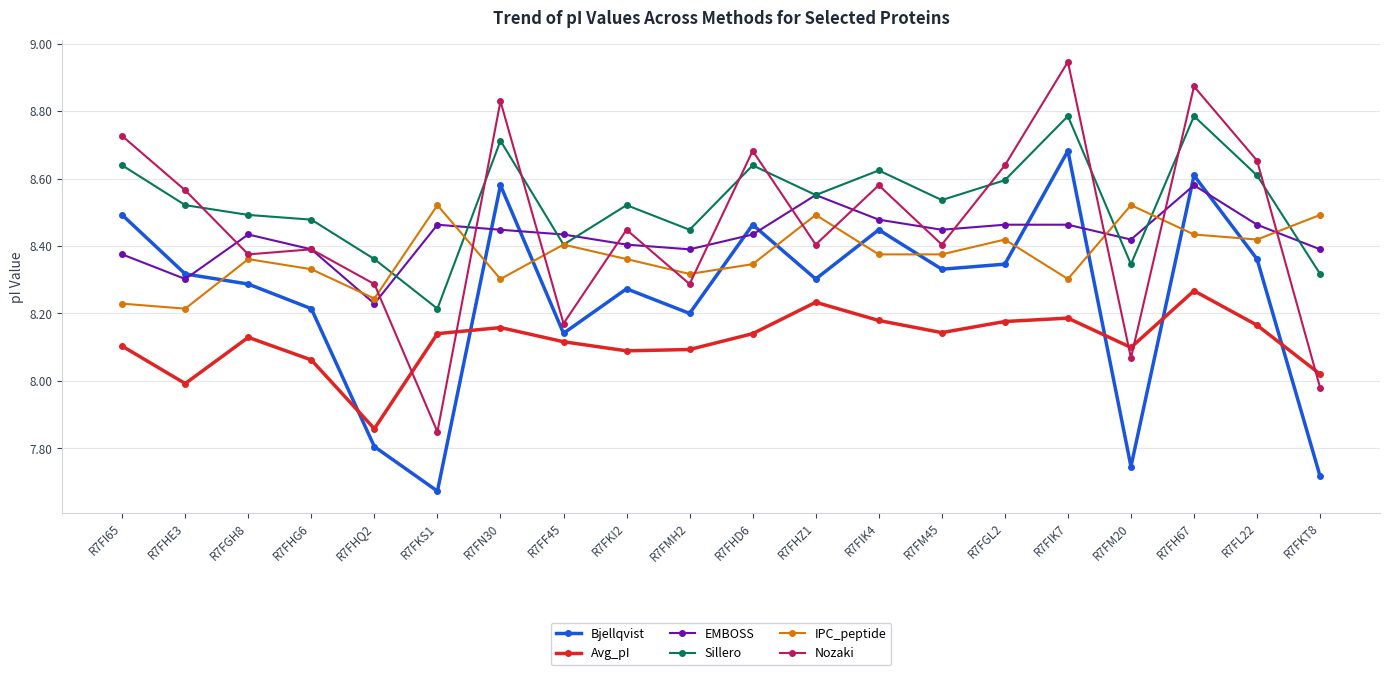

Where is Avg_pI nearest to the value 8?

R7FHE3